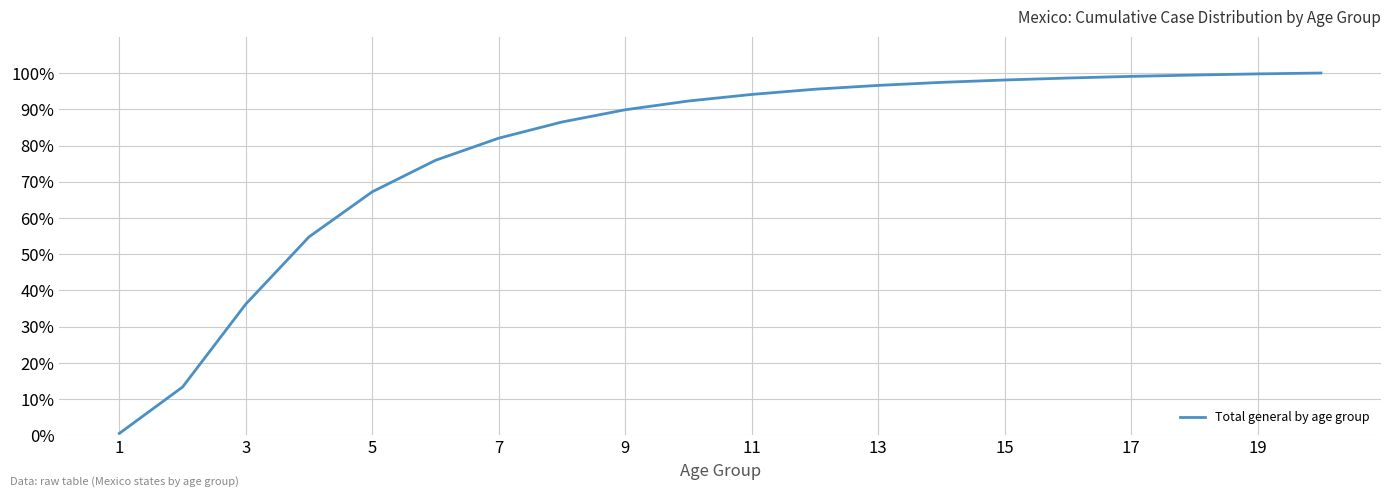

What is the difference between the maximum and minimum values?

99.4